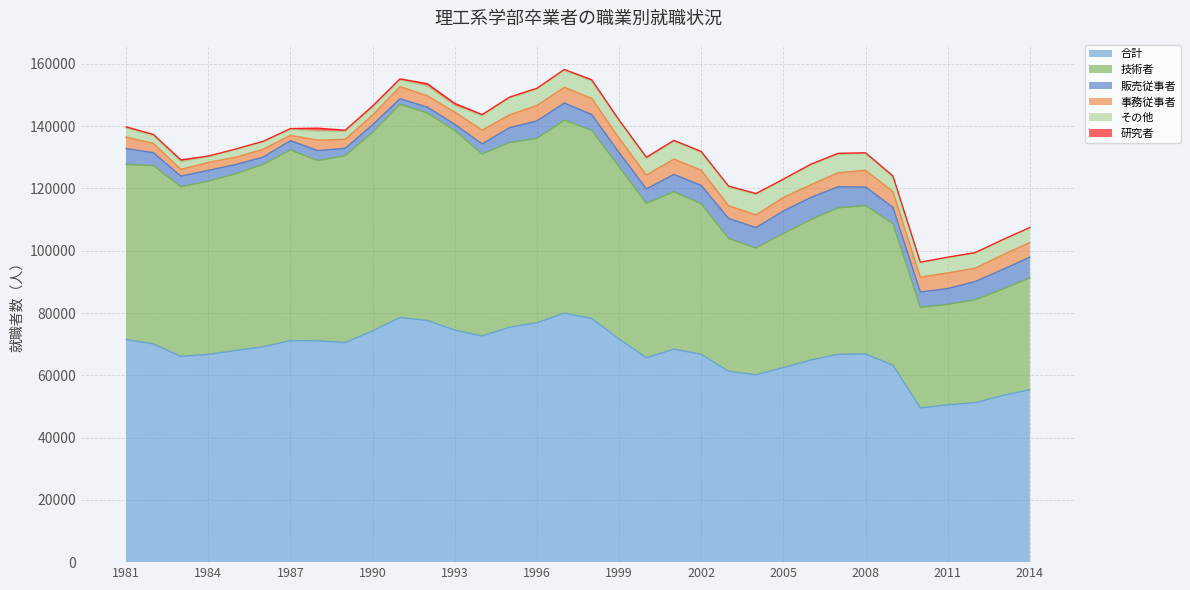

True or false: その他 and 研究者 cross at least once.

False